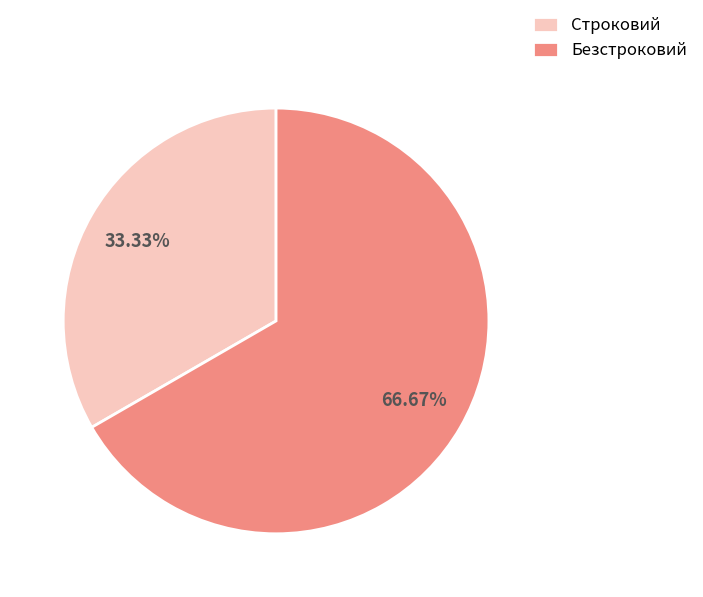

To the nearest percent, what is the average slice percentage?

50%